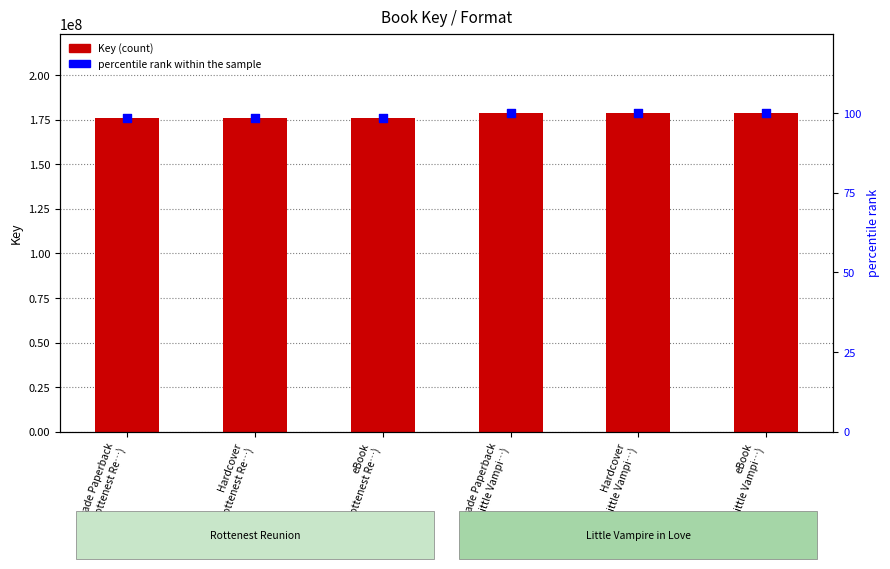

Which series has the widest spread of Y values?

Key (count)